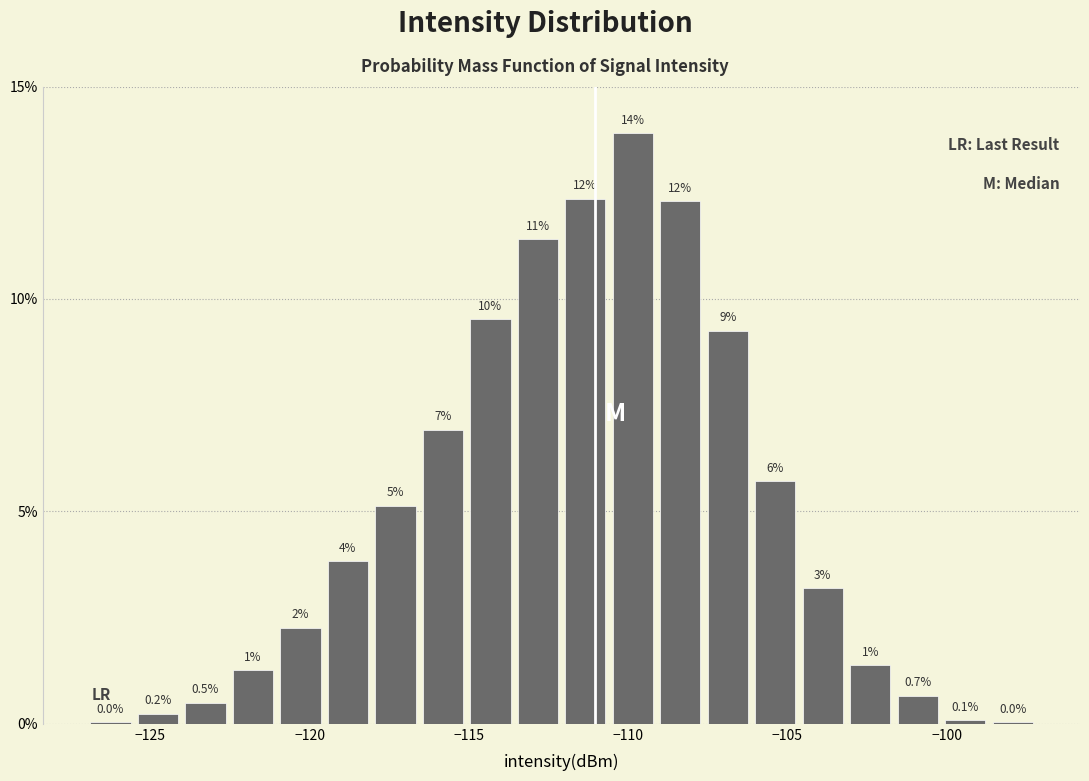

Around what value on the x-axis is the tallest bar? Give the approximate position of its centre, as read against the axis.

-110.0